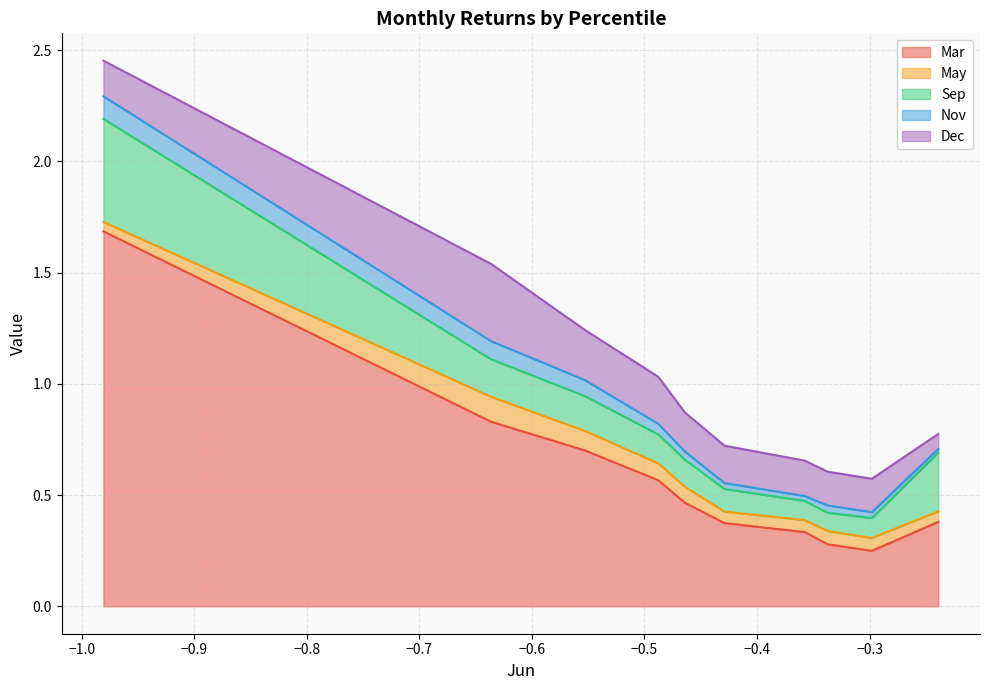

What is the highest value of the Mar series?

1.7